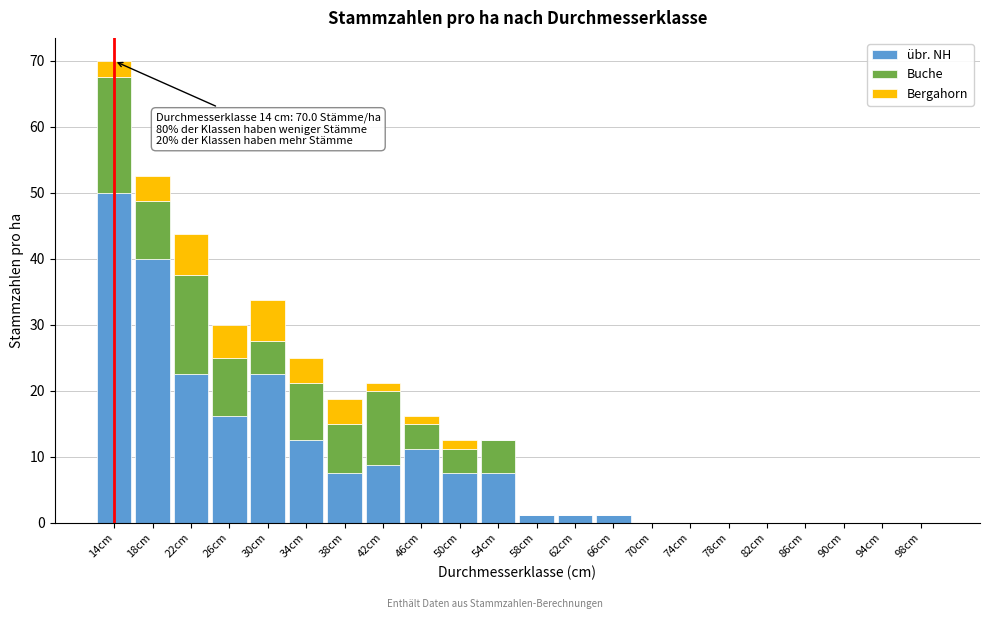

Is it true that übr. NH equals 15.2 at 46cm?

False